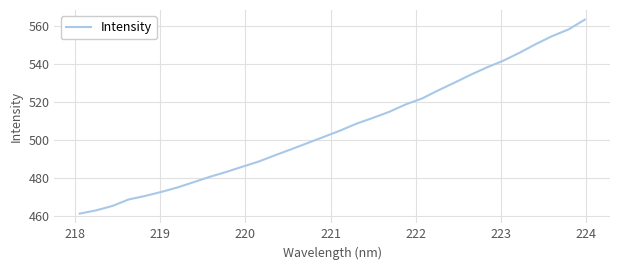

What is the difference between the maximum and second lowest values?

100.2